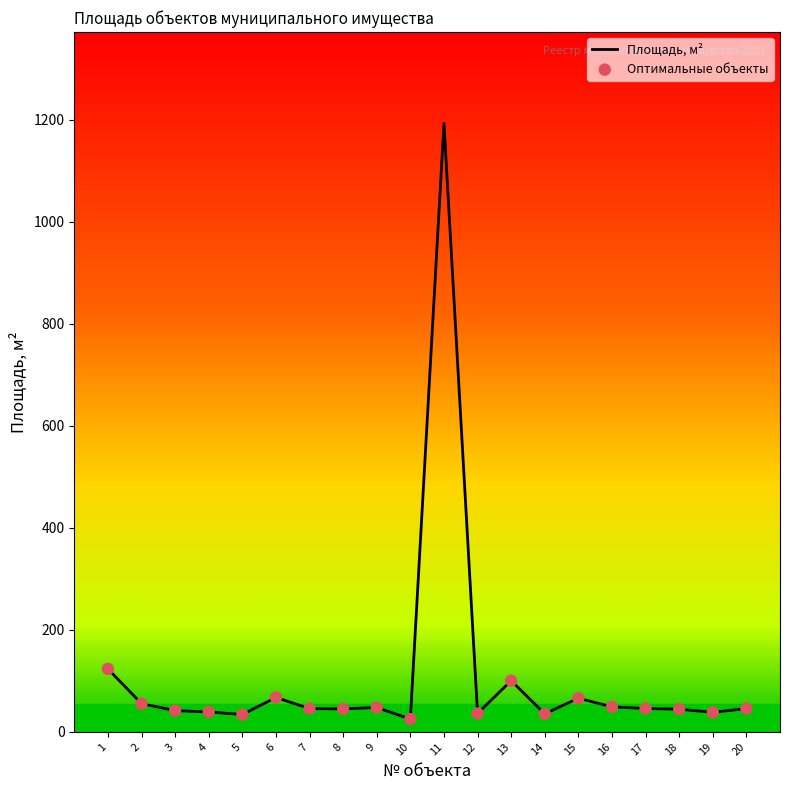

What is the change in value from 3 to 13?

+58.7